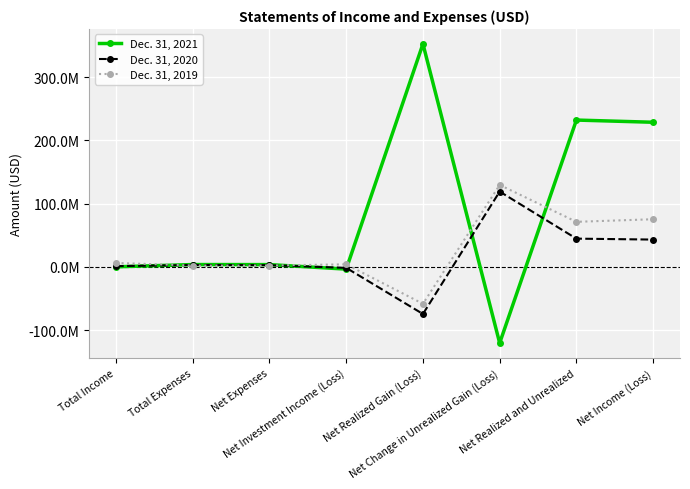

What is the difference between the Dec. 31, 2020 values at Net Change in Unrealized Gain (Loss) and Net Realized Gain (Loss)?

193555650